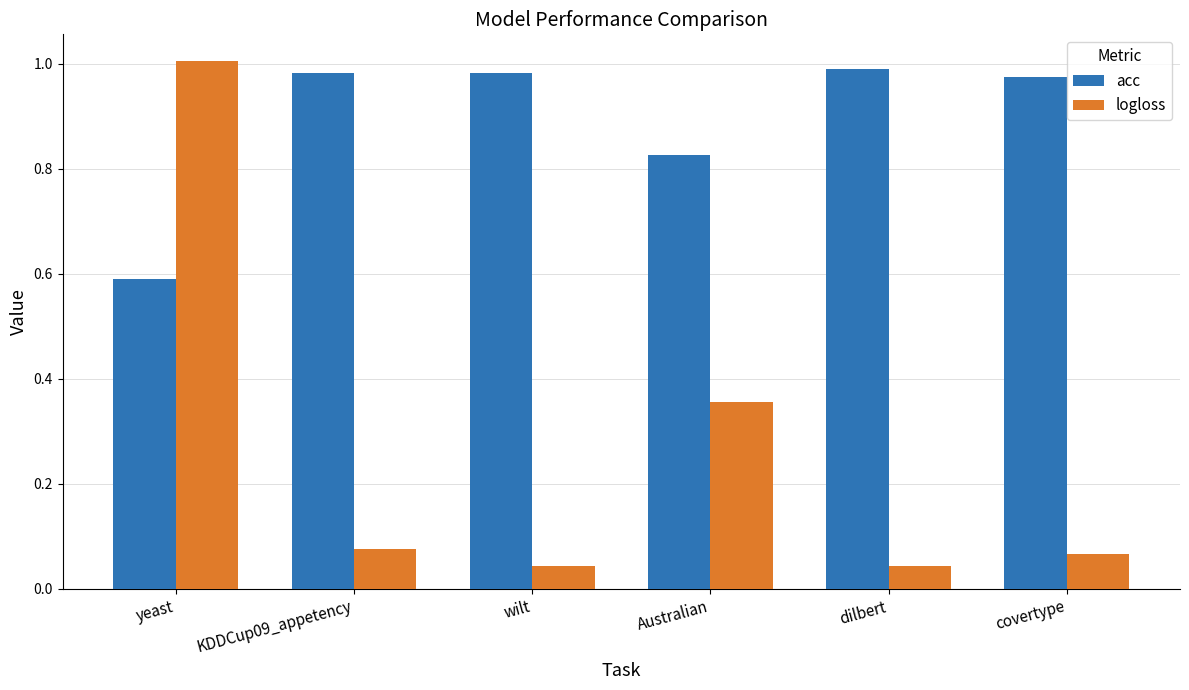

Is the value of acc at KDDCup09_appetency greater than the value of logloss at wilt?

Yes